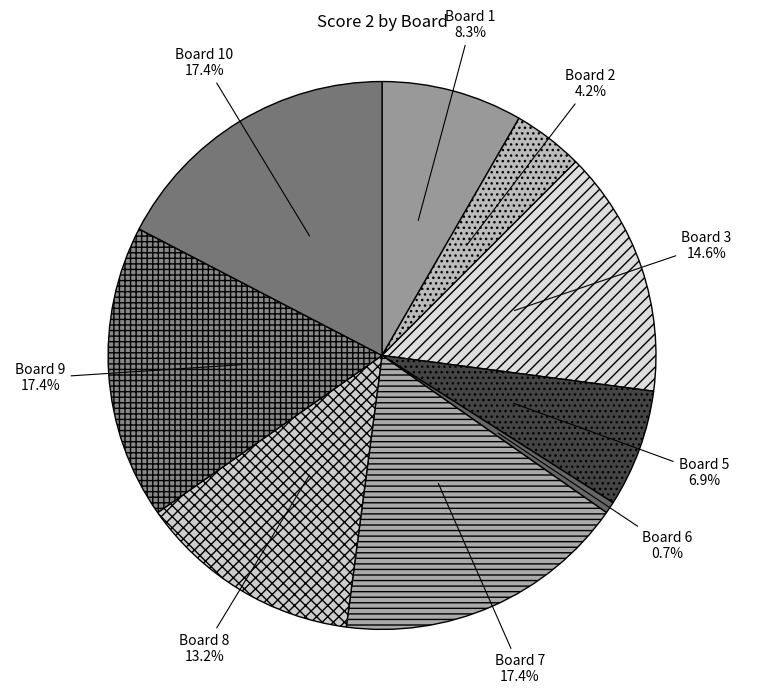

Which slice is the smallest?

Board 6